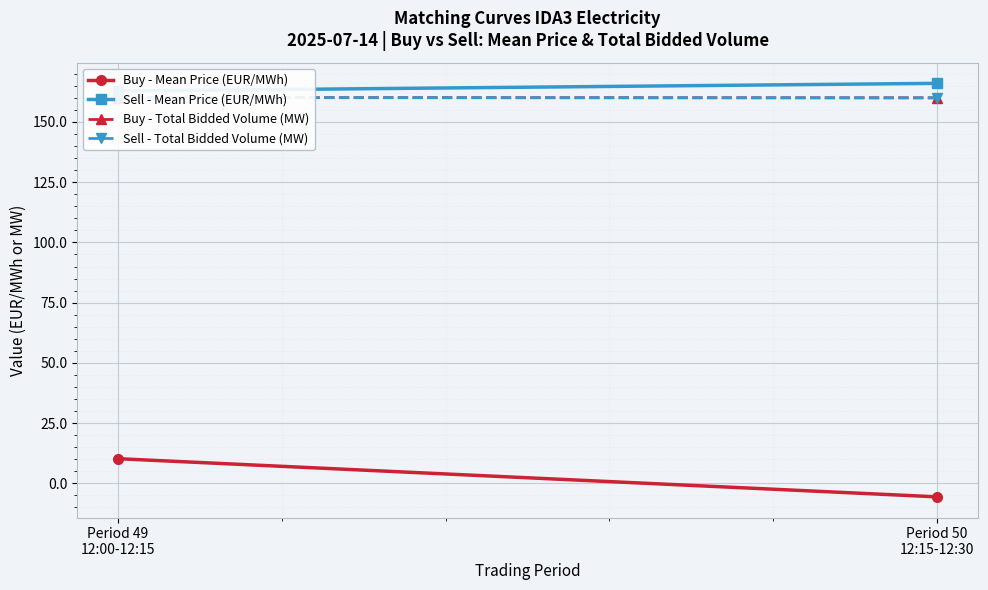

List the labels in order of Sell - Total Bidded Volume (MW) value, smallest first.

Period 50
12:15-12:30, Period 49
12:00-12:15